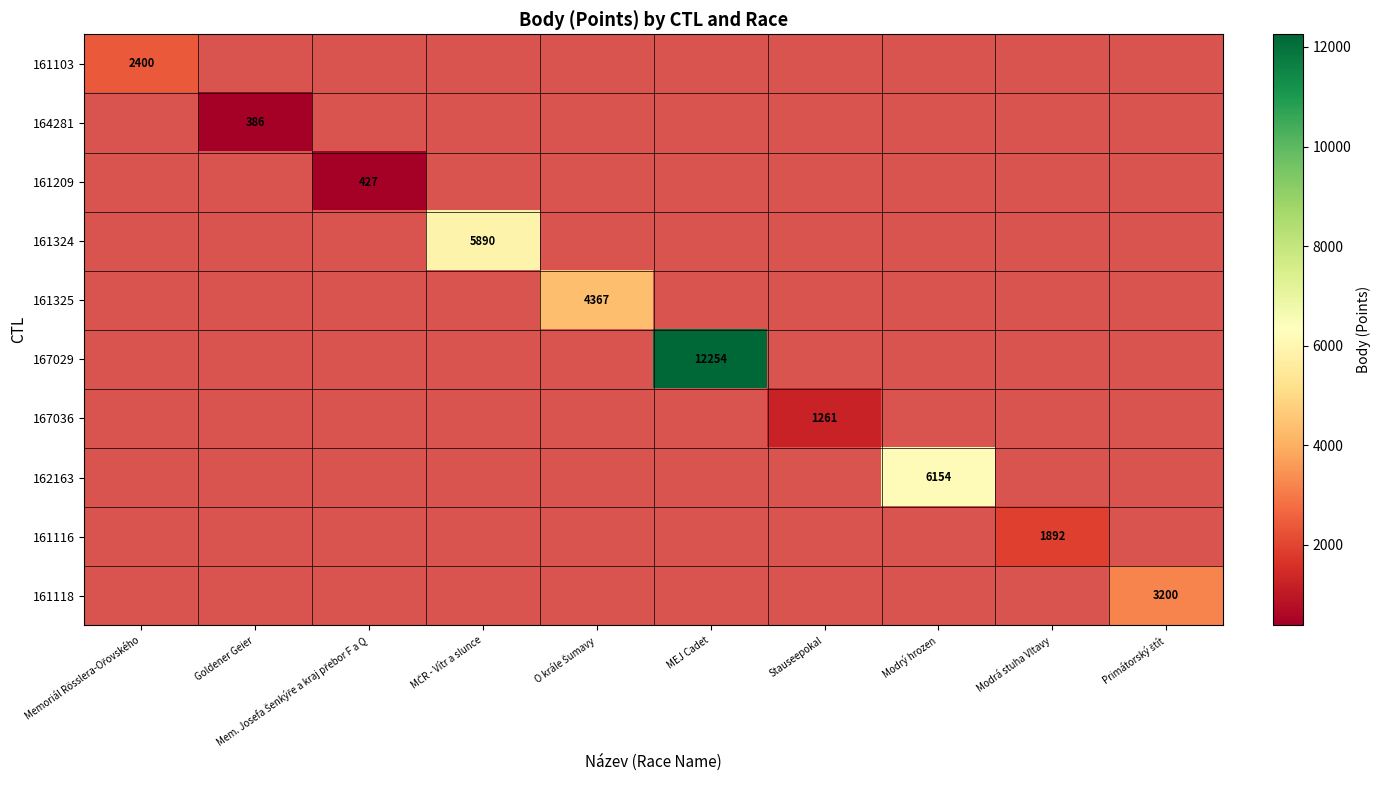

True or false: 161116 has a value of 3088 at Modrá stuha Vltavy.

False